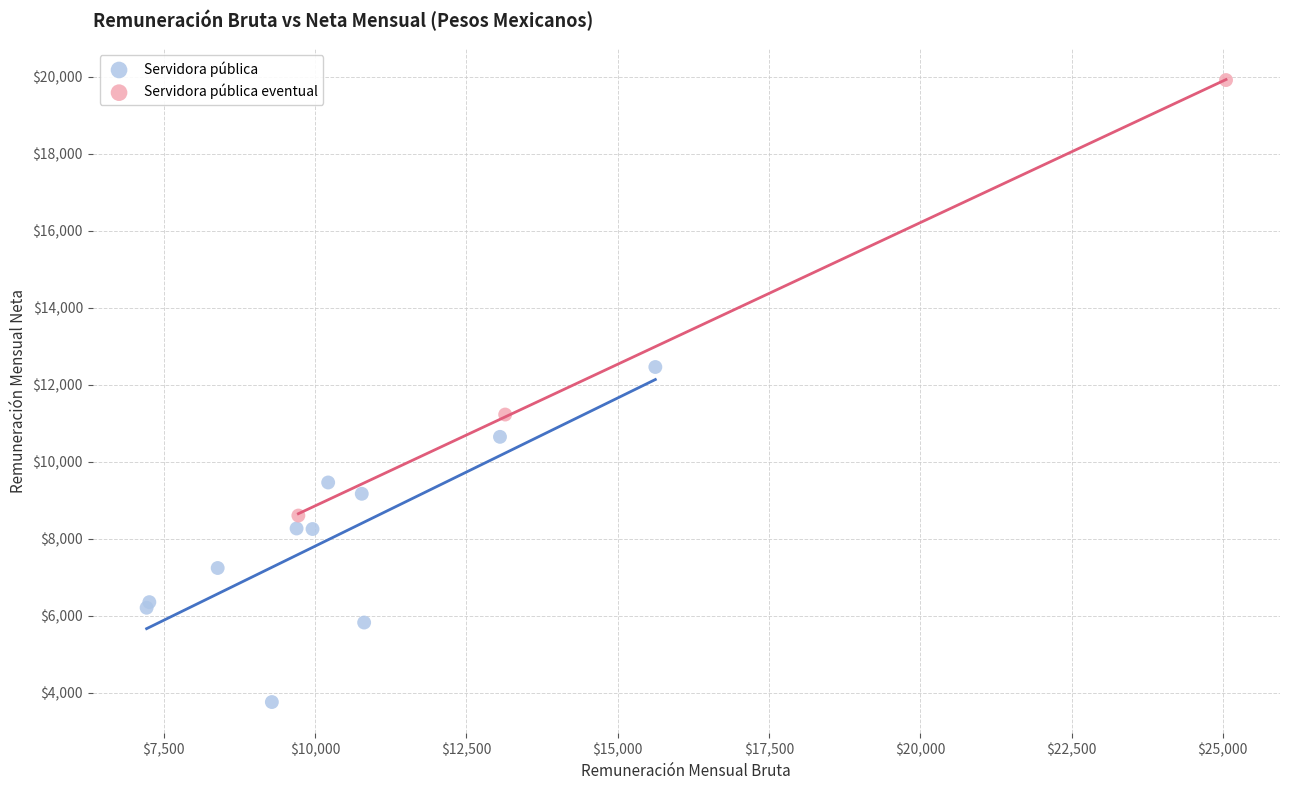

What are all the series names shown in the legend?

Servidora pública, Servidora pública eventual